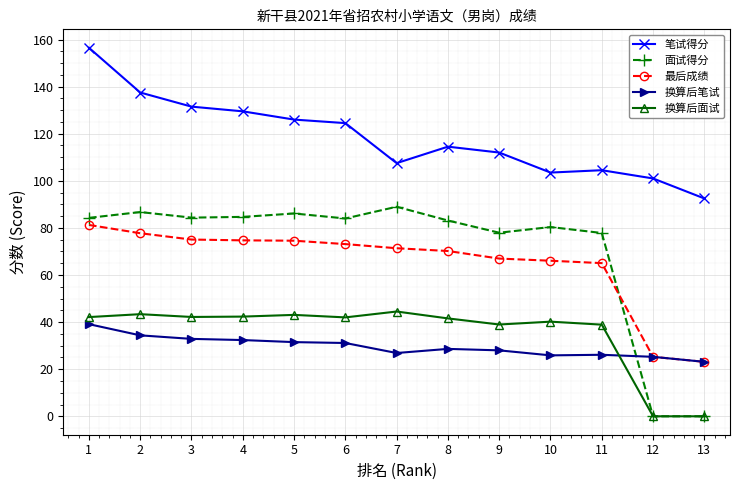

True or false: 笔试得分 and 最后成绩 intersect in this chart.

False